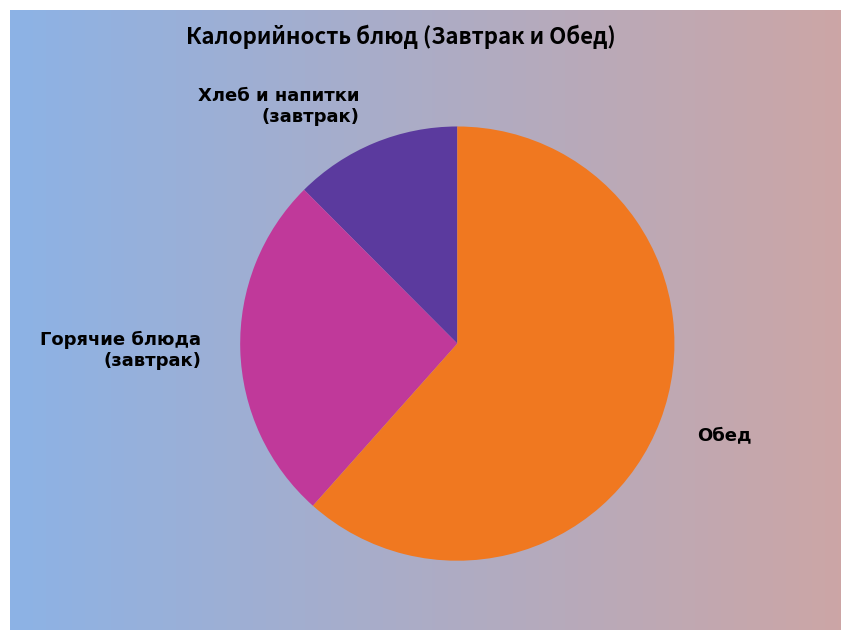

What is the largest slice in the pie chart?

Обед